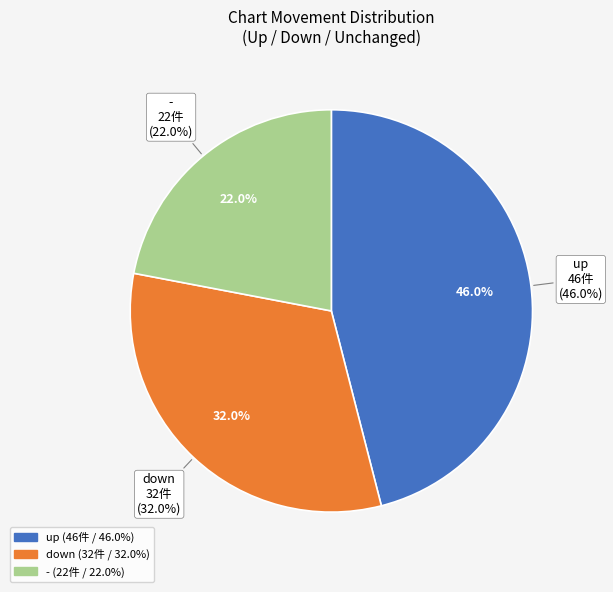

To the nearest percent, what is the difference between the up and down slice percentages?

14%